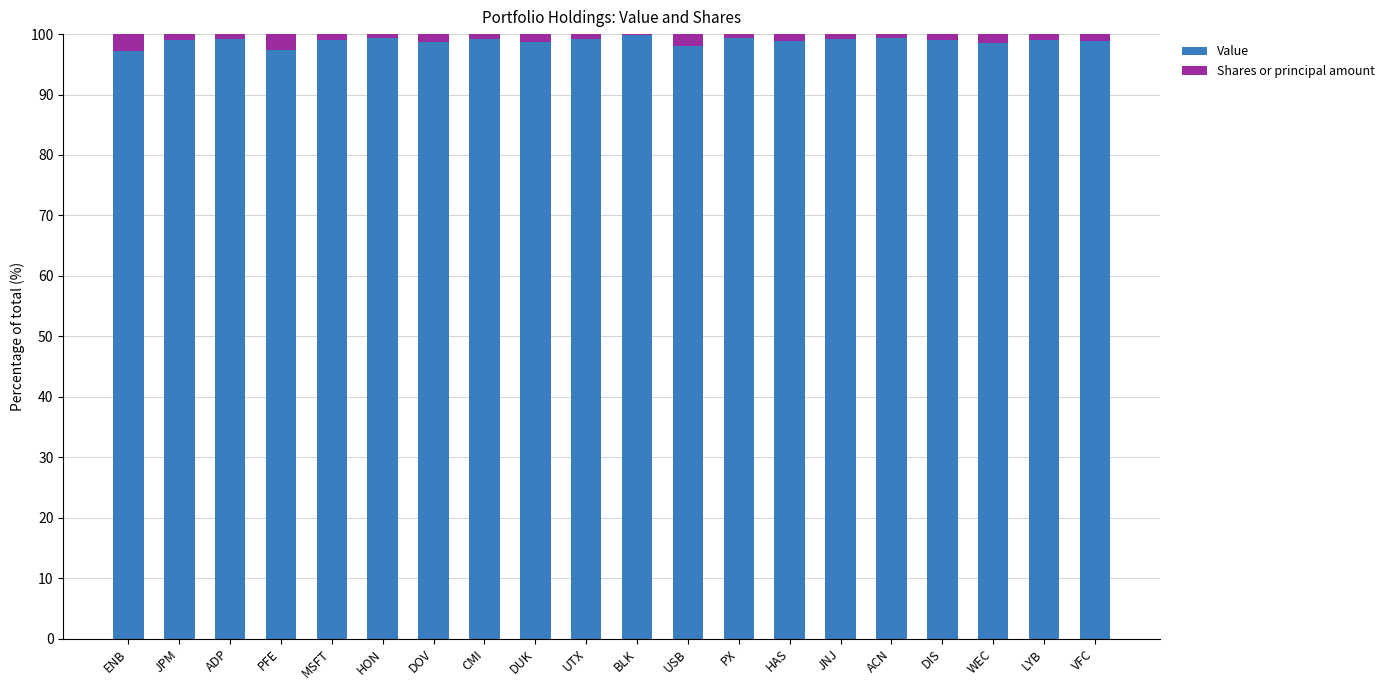

What is the maximum value for Value?

99.8